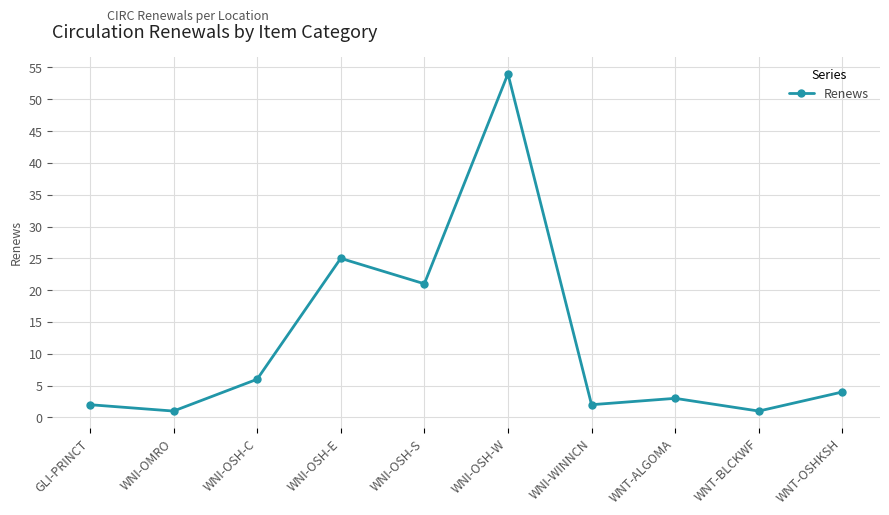

What is the difference between the values at WNI-OSH-C and WNT-BLCKWF?

5